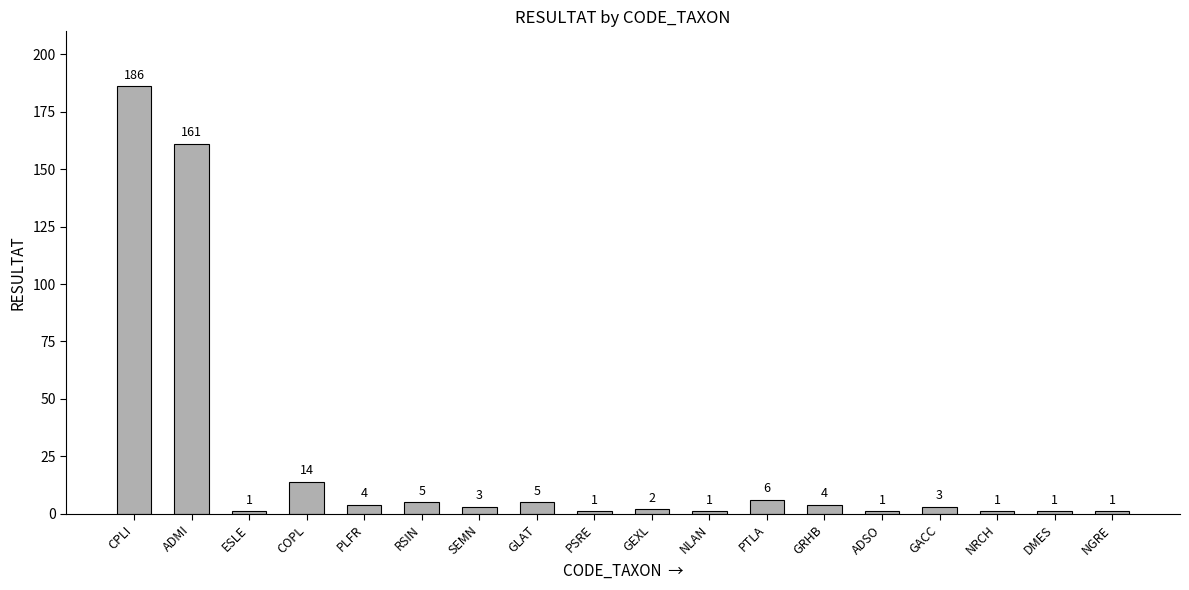

Reading left to right, what are all the values shown in this chart?

CPLI=186	ADMI=161	ESLE=1	COPL=14	PLFR=4	RSIN=5	SEMN=3	GLAT=5	PSRE=1	GEXL=2	NLAN=1	PTLA=6	GRHB=4	ADSO=1	GACC=3	NRCH=1	DMES=1	NGRE=1